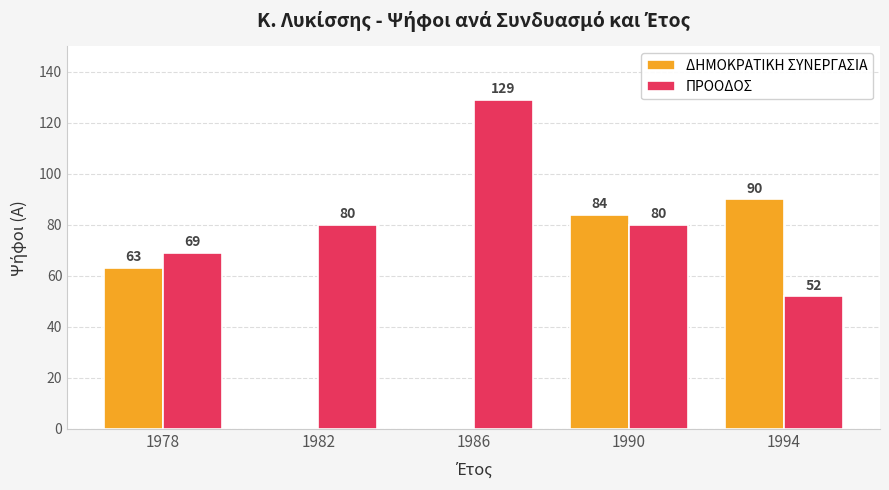

Which series changed the most between 1982 and 1990?

ΔΗΜΟΚΡΑΤΙΚΗ ΣΥΝΕΡΓΑΣΙΑ